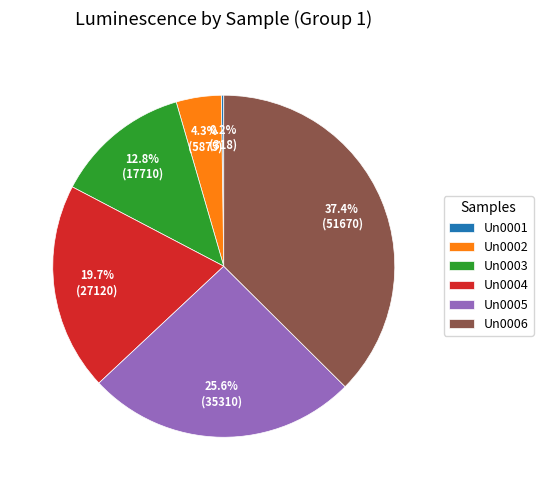

Is there any slice that represents more than half of the pie?

No